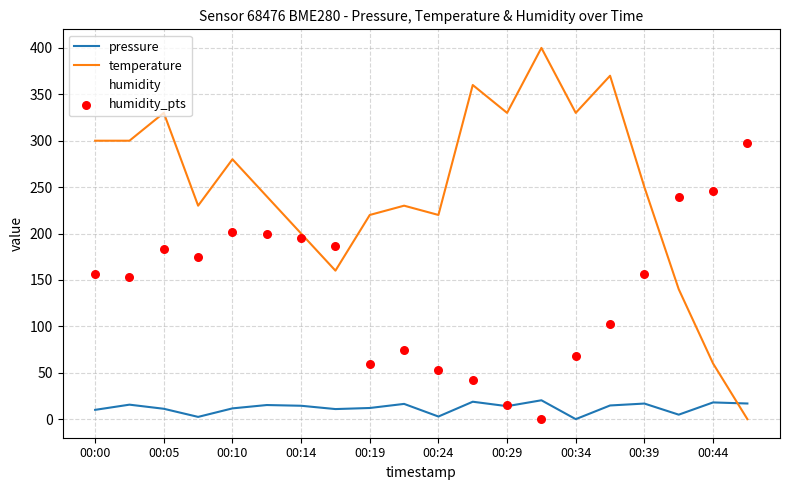

Which series has the largest total across all categories?

temperature